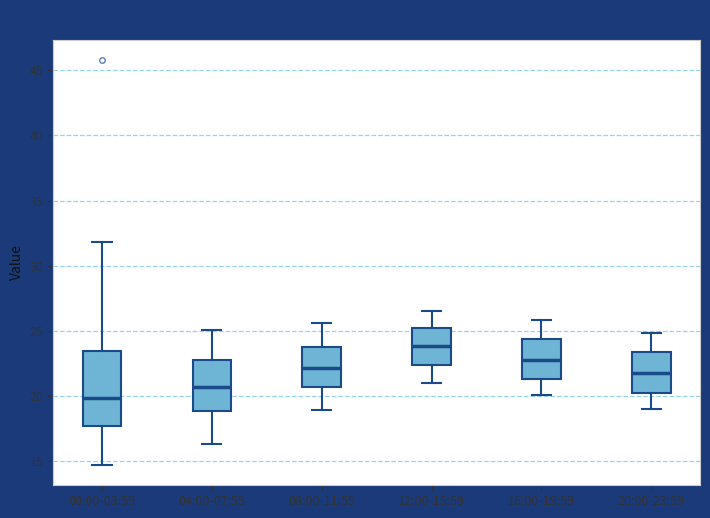

Reading left to right, read every box against the y-axis: the position of its median line, the range the box covers, and the ends of its whiskers. The values are not printed on the chart, so give them approximately, as read against the axis.

00:00-03:59: median 20.0, box 17.5 to 23.5, whiskers 14.5 to 32.0
04:00-07:59: median 20.5, box 19.0 to 22.5, whiskers 16.5 to 25.0
08:00-11:59: median 22.0, box 20.5 to 23.5, whiskers 19.0 to 25.5
12:00-15:59: median 24.0, box 22.5 to 25.0, whiskers 21.0 to 26.5
16:00-19:59: median 23.0, box 21.5 to 24.5, whiskers 20.0 to 26.0
20:00-23:59: median 22.0, box 20.5 to 23.5, whiskers 19.0 to 25.0